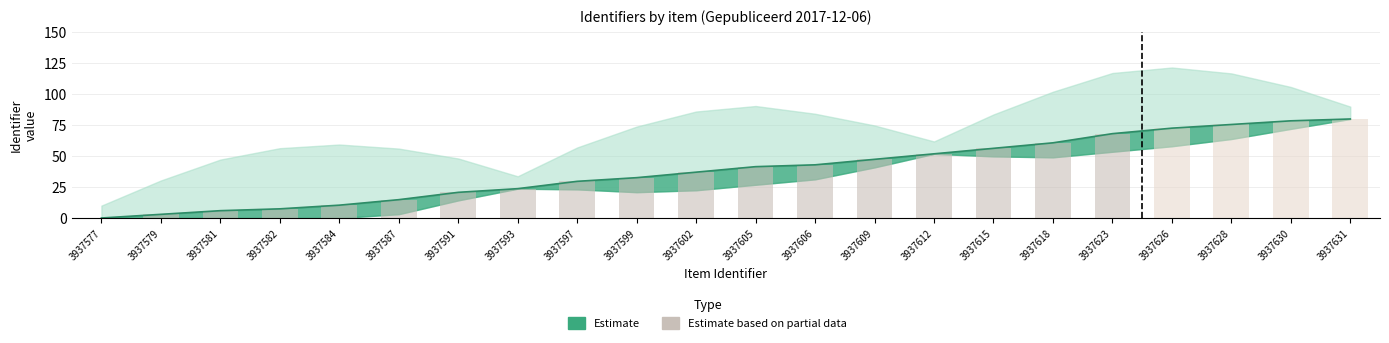

What is the sum of all values?

860.7